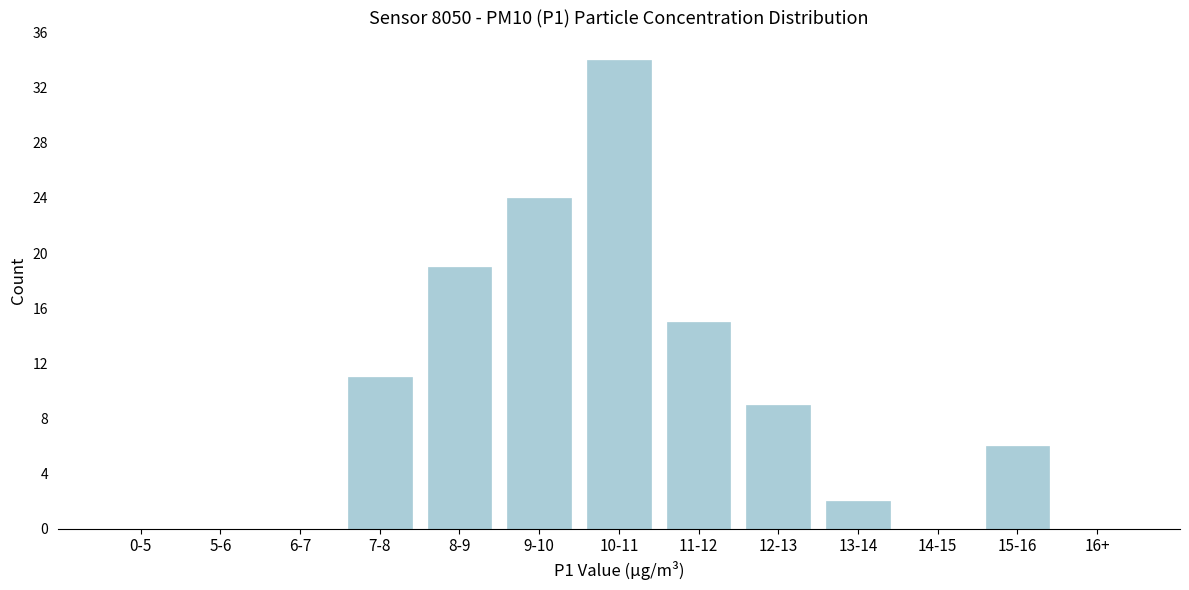

Reading right to left, transcribe all the data shown in this chart.

16+=0	15-16=6	14-15=0	13-14=2	12-13=9	11-12=15	10-11=34	9-10=24	8-9=19	7-8=11	6-7=0	5-6=0	0-5=0